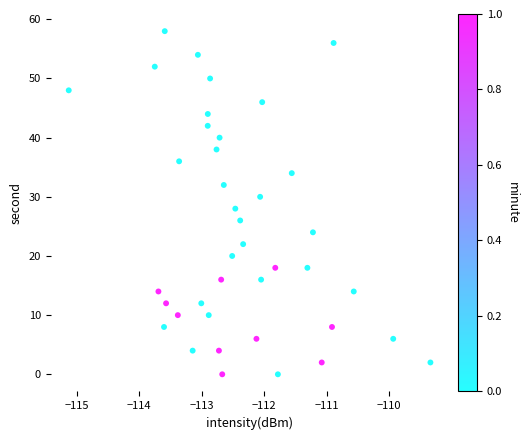

What is the range of Y values (max minus min)?

58